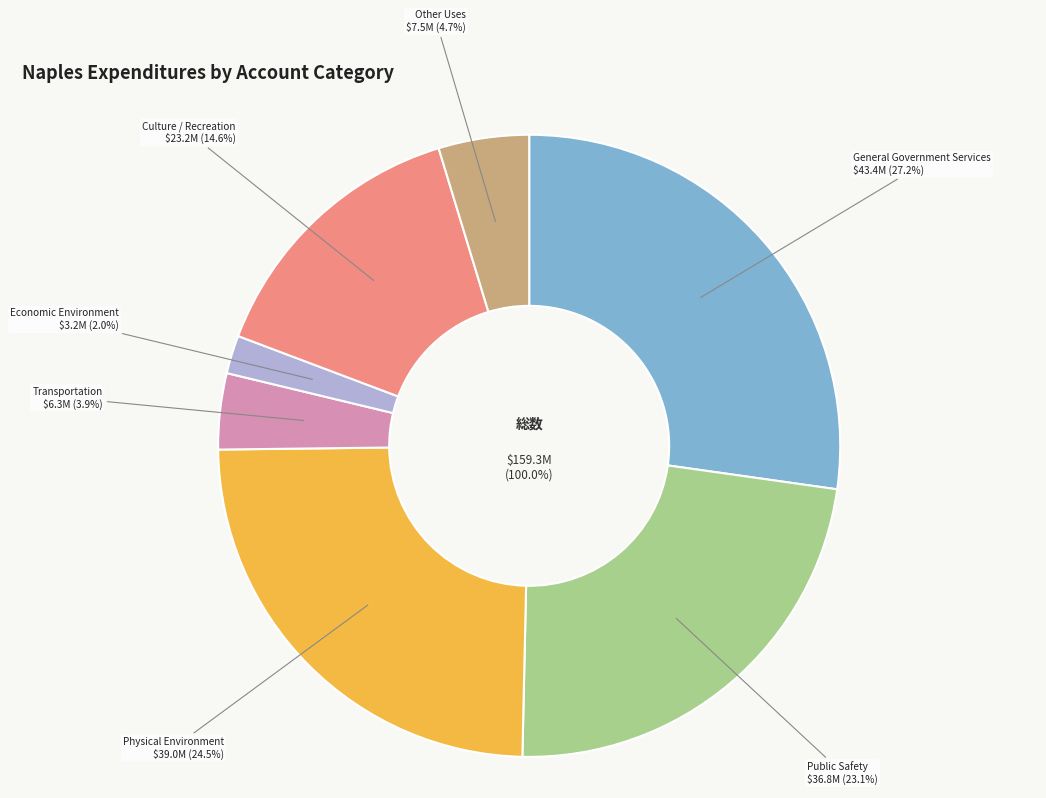

True or false: Economic Environment accounts for 2% of the total.

True